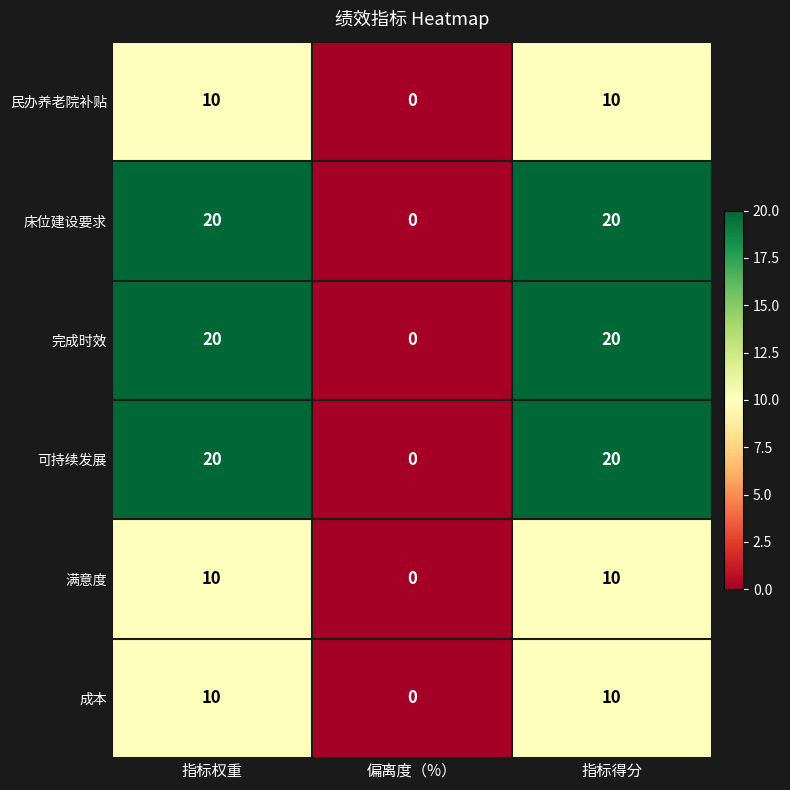

Reading right to left, extract all data points from this chart.

民办养老院补贴: 指标得分=10	偏离度（%）=0	指标权重=10
床位建设要求: 指标得分=20	偏离度（%）=0	指标权重=20
完成时效: 指标得分=20	偏离度（%）=0	指标权重=20
可持续发展: 指标得分=20	偏离度（%）=0	指标权重=20
满意度: 指标得分=10	偏离度（%）=0	指标权重=10
成本: 指标得分=10	偏离度（%）=0	指标权重=10